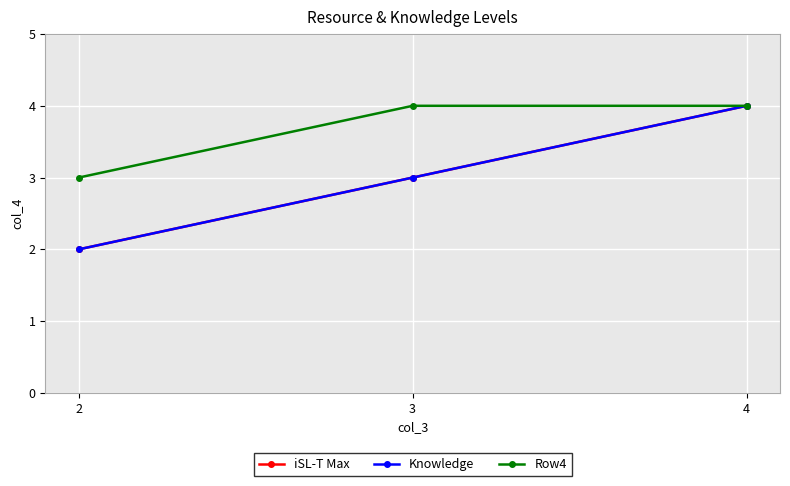

What is the greatest value displayed?

4